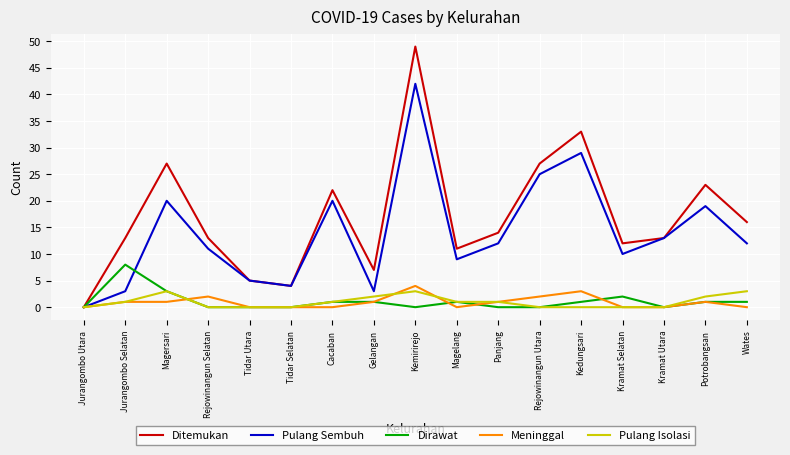

Is it true that Pulang Sembuh equals 5 at Tidar Utara?

True